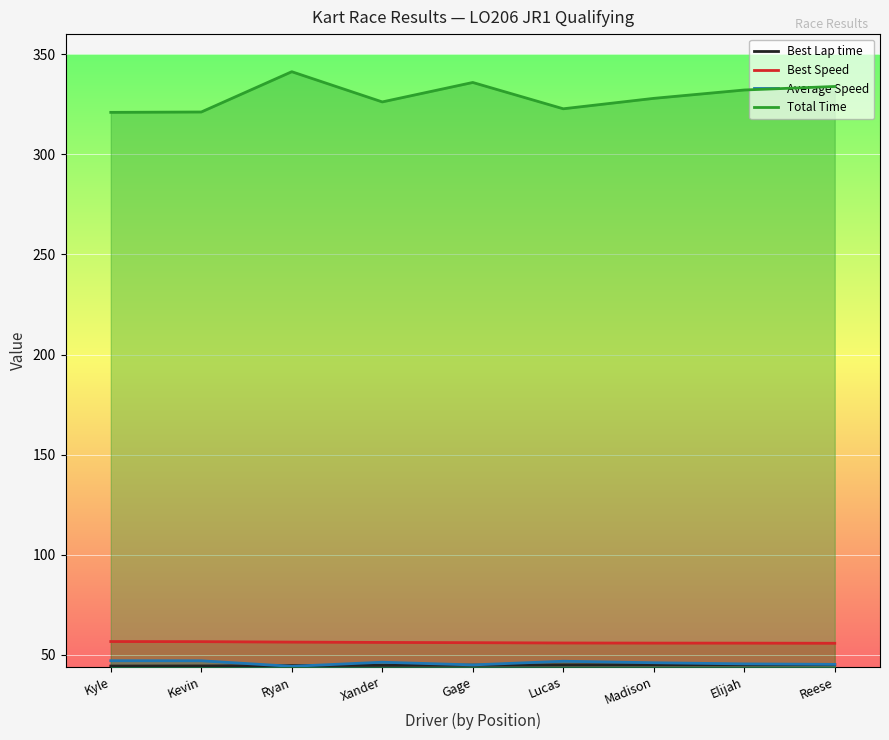

Reading left to right, extract all data points from this chart.

Best Lap time: Kyle=44.5	Kevin=44.5	Ryan=44.7	Xander=44.8	Gage=44.9	Lucas=45.0	Madison=45.1	Elijah=45.1	Reese=45.1
Best Speed: Kyle=56.7	Kevin=56.6	Ryan=56.4	Xander=56.2	Gage=56.1	Lucas=56.0	Madison=55.9	Elijah=55.9	Reese=55.8
Average Speed: Kyle=47.1	Kevin=47.1	Ryan=44.3	Xander=46.4	Gage=45.0	Lucas=46.9	Madison=46.1	Elijah=45.5	Reese=45.3
Total Time: Kyle=320.9	Kevin=321.1	Ryan=341.2	Xander=326.1	Gage=335.9	Lucas=322.7	Madison=327.9	Elijah=332.1	Reese=333.8